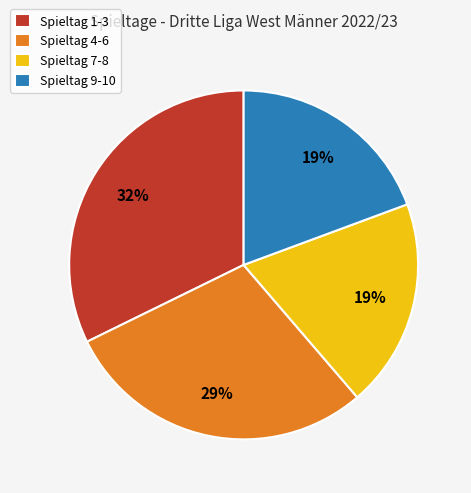

Which slice is the largest?

Spieltag 1-3